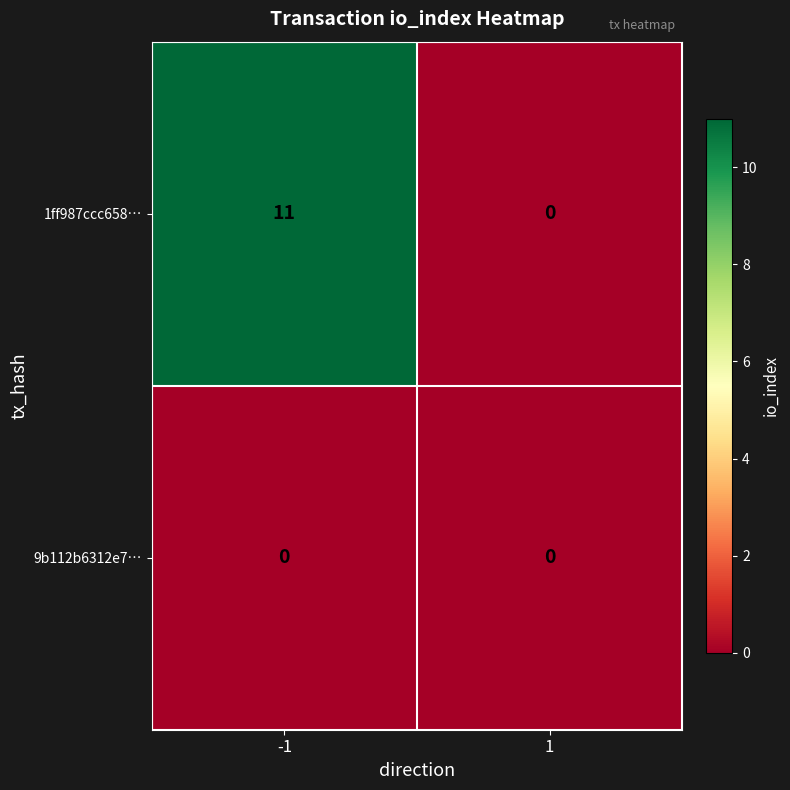

Which series has the widest spread of values?

1ff987ccc658…